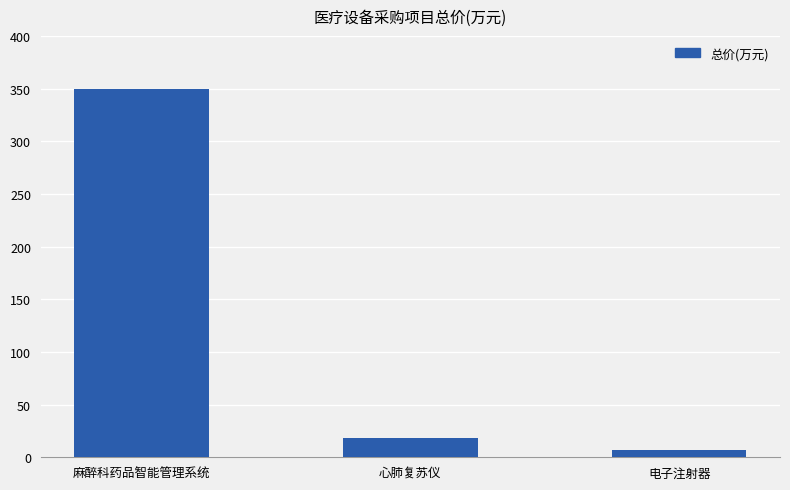

Rank the categories by value from lowest to highest.

电子注射器, 心肺复苏仪, 麻醉科药品智能管理系统